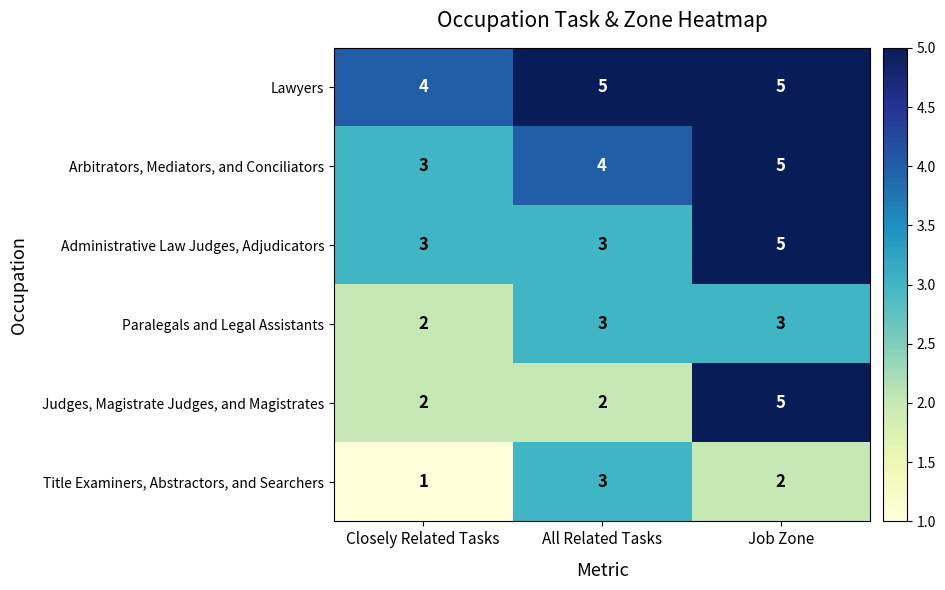

Which series changed the most between All Related Tasks and Job Zone?

Judges, Magistrate Judges, and Magistrates